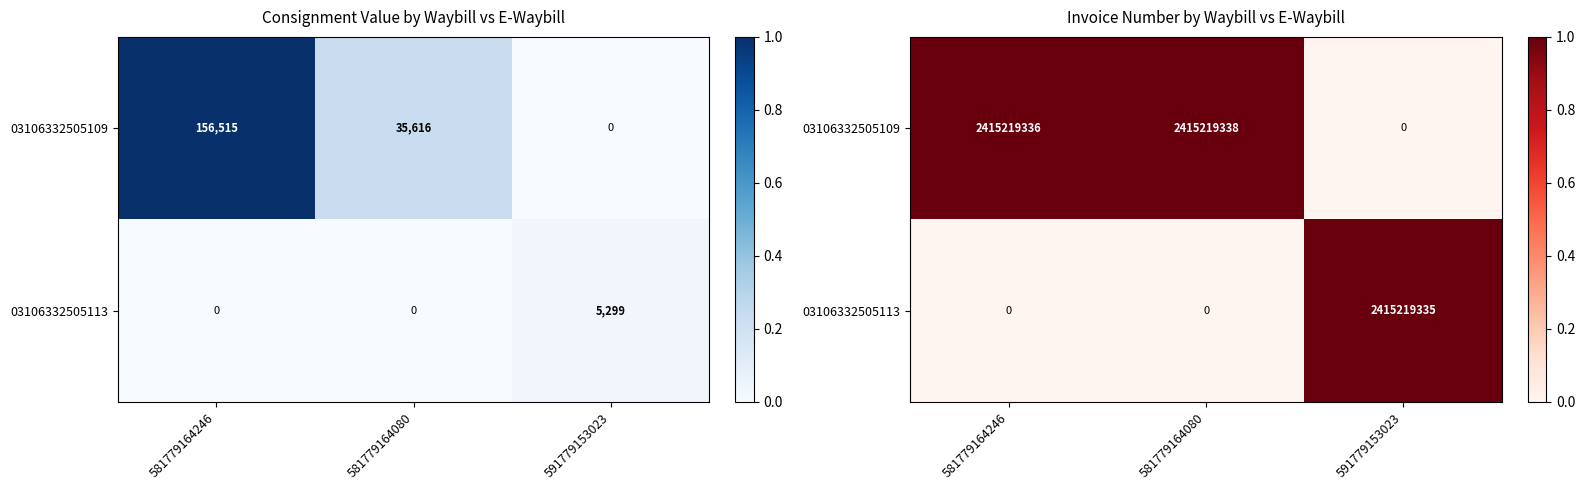

Count the number of categories in the chart.

3